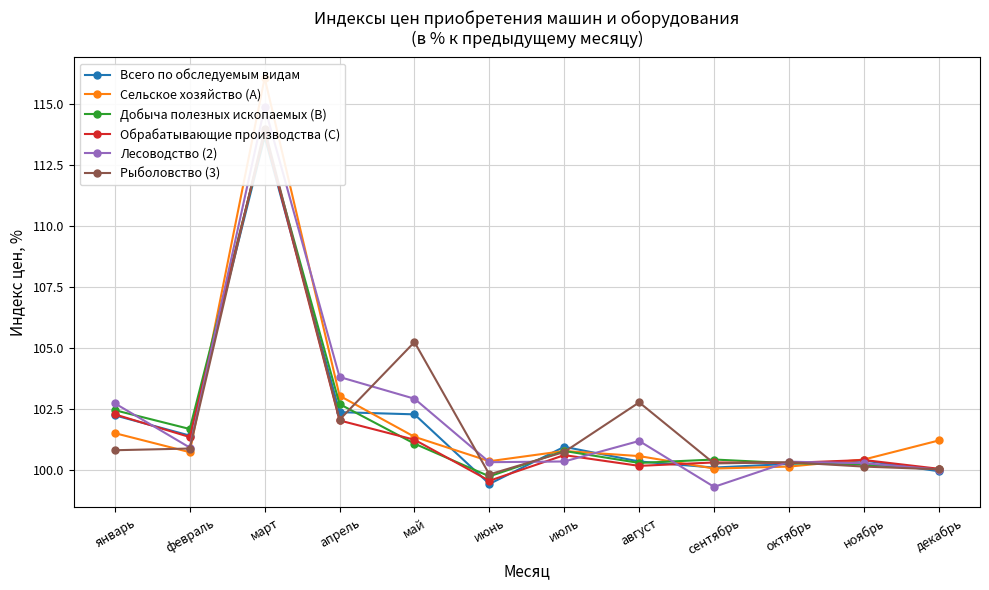

Between сентябрь and ноябрь, which series saw the biggest shift?

Лесоводство (2)